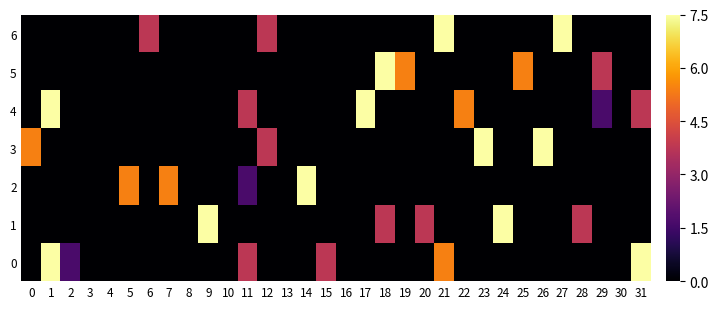

Which series has the widest spread of values?

6